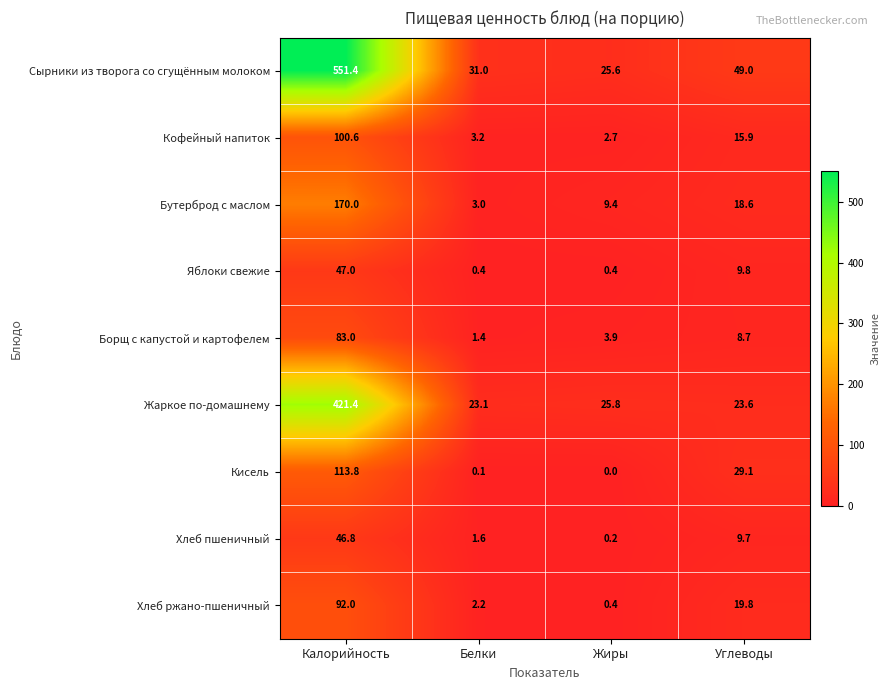

Between Белки and Углеводы, which series saw the biggest shift?

Кисель